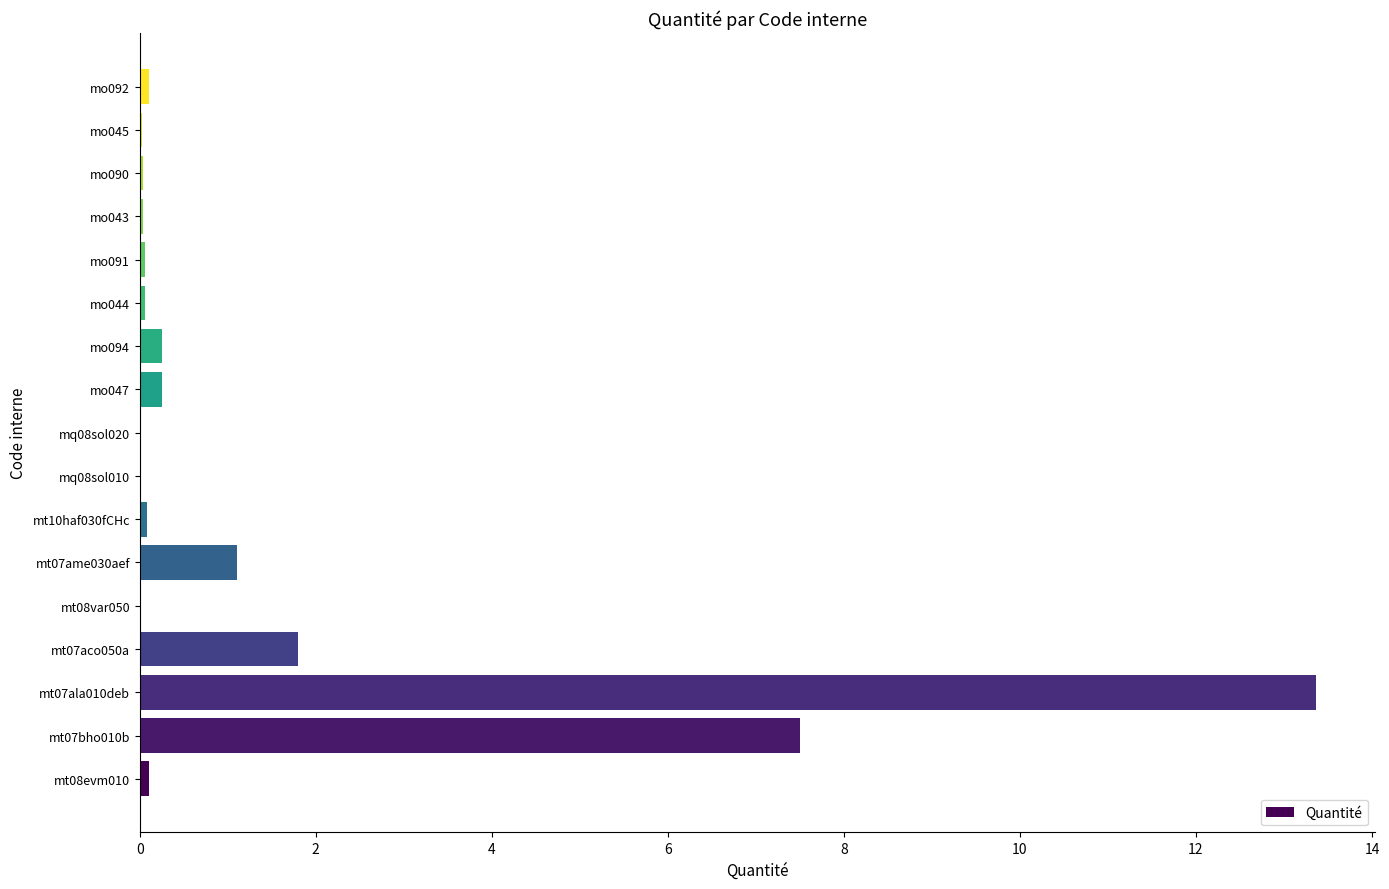

At which category does the chart reach its peak across all series?

mt07ala010deb